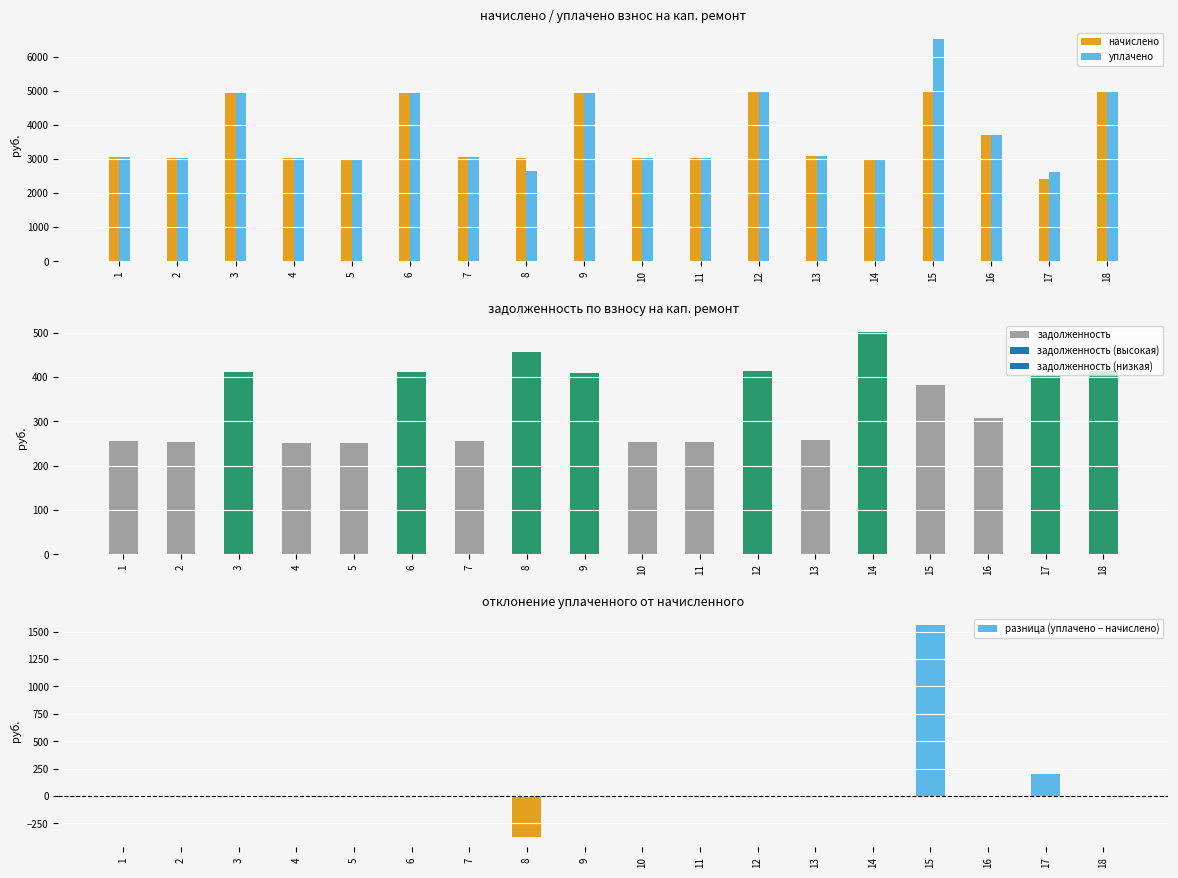

Between 17 and 18, which series saw the biggest shift?

начислено